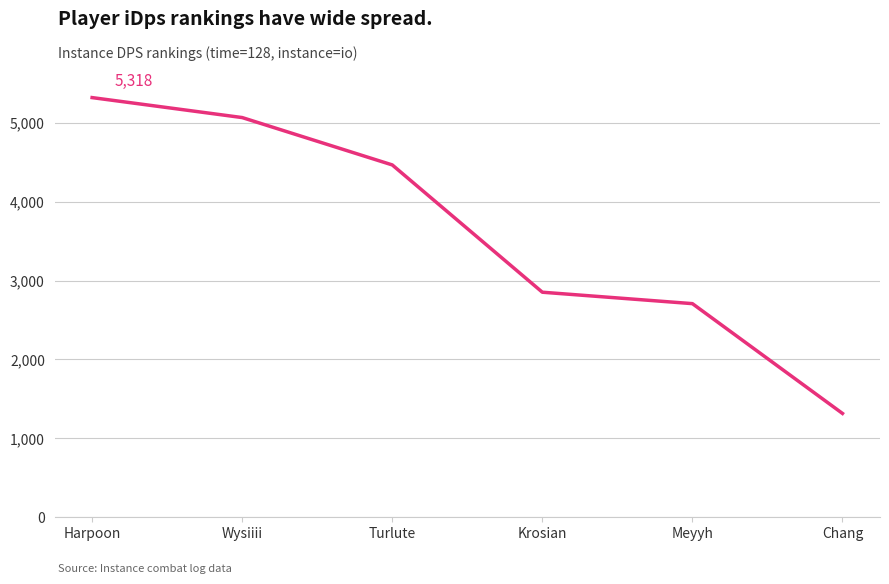

What is the approximate value at Harpoon?

5318.1